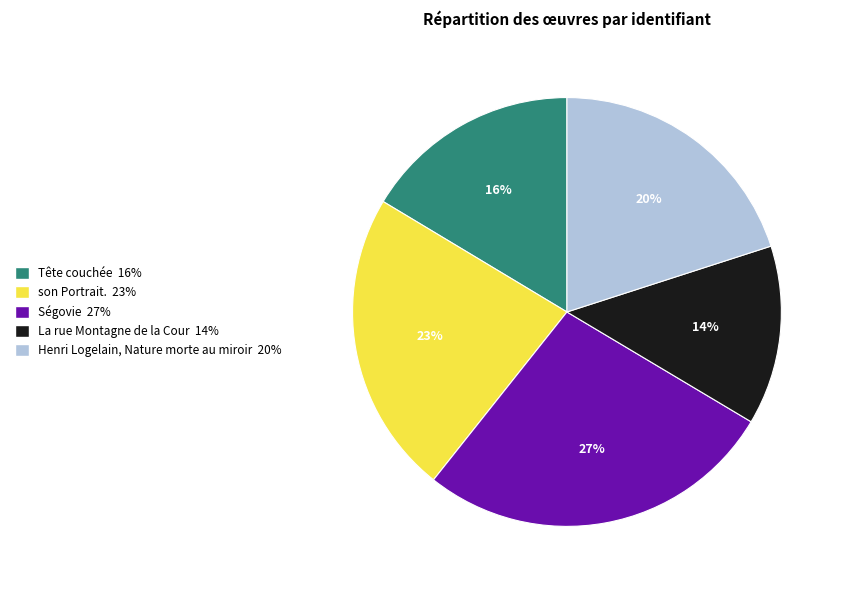

Is there any slice that represents more than half of the pie?

No